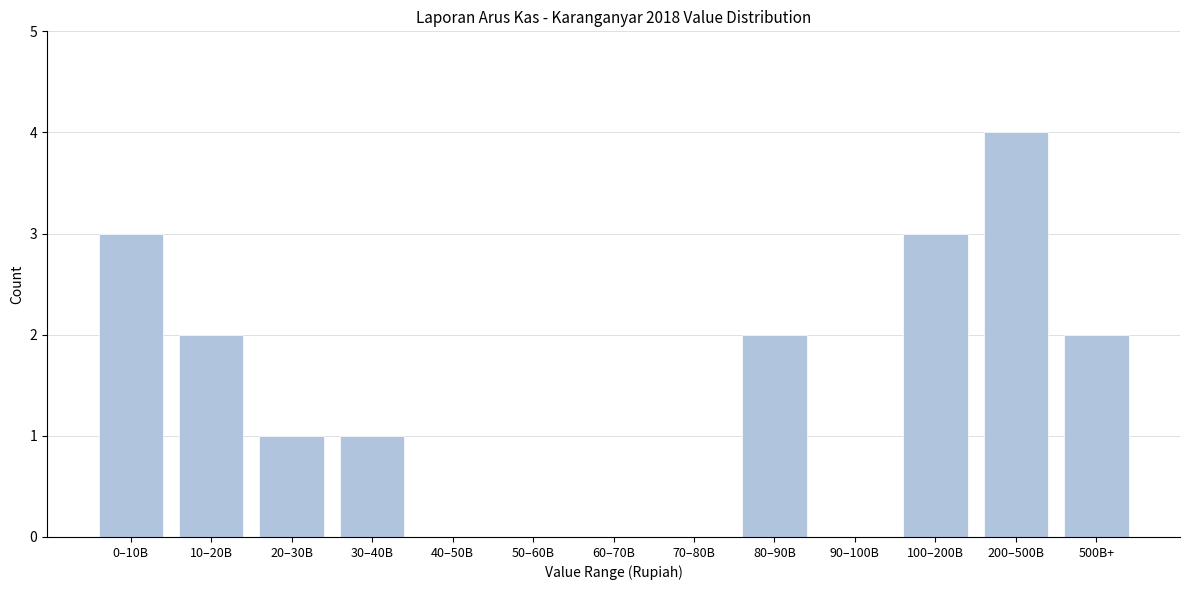

Reading right to left, extract all data points from this chart.

500B+=2	200–500B=4	100–200B=3	90–100B=0	80–90B=2	70–80B=0	60–70B=0	50–60B=0	40–50B=0	30–40B=1	20–30B=1	10–20B=2	0–10B=3